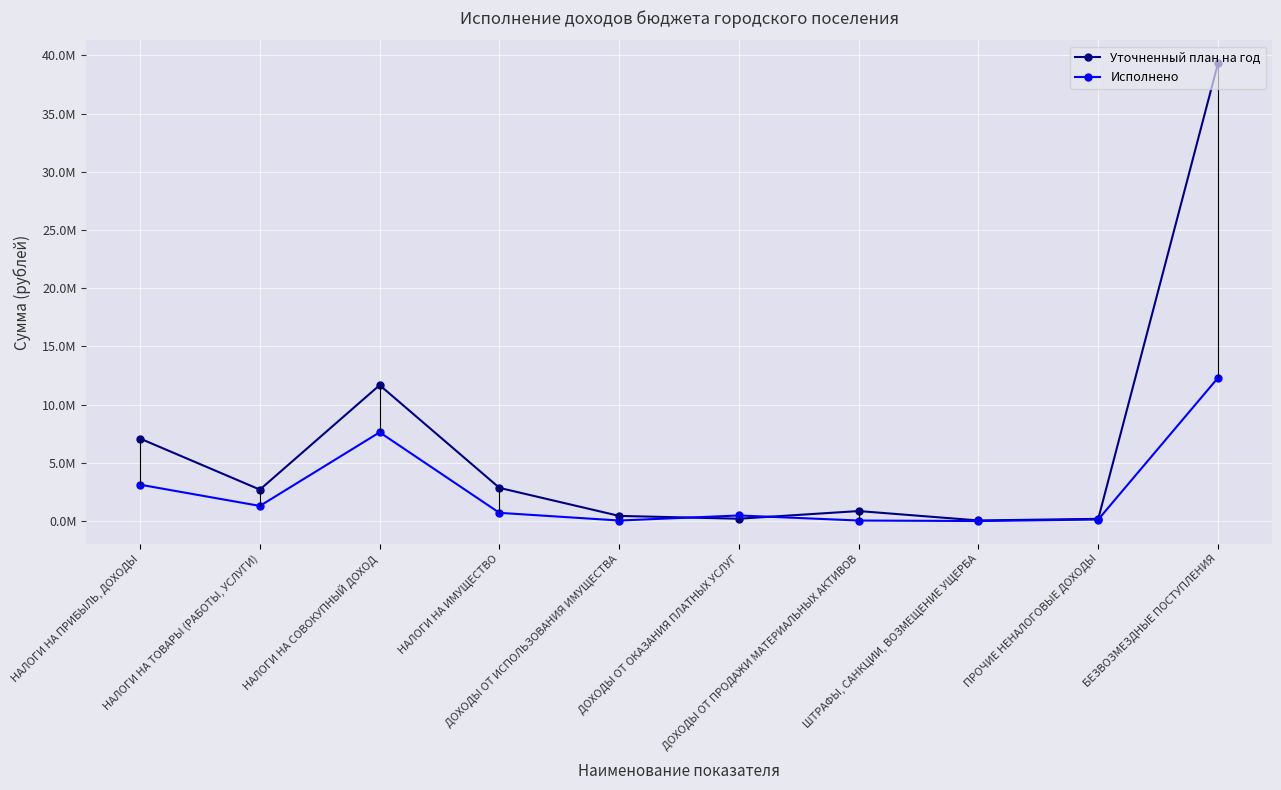

The value of Исполнено at НАЛОГИ НА ПРИБЫЛЬ, ДОХОДЫ is 4841274.4. True or false?

False